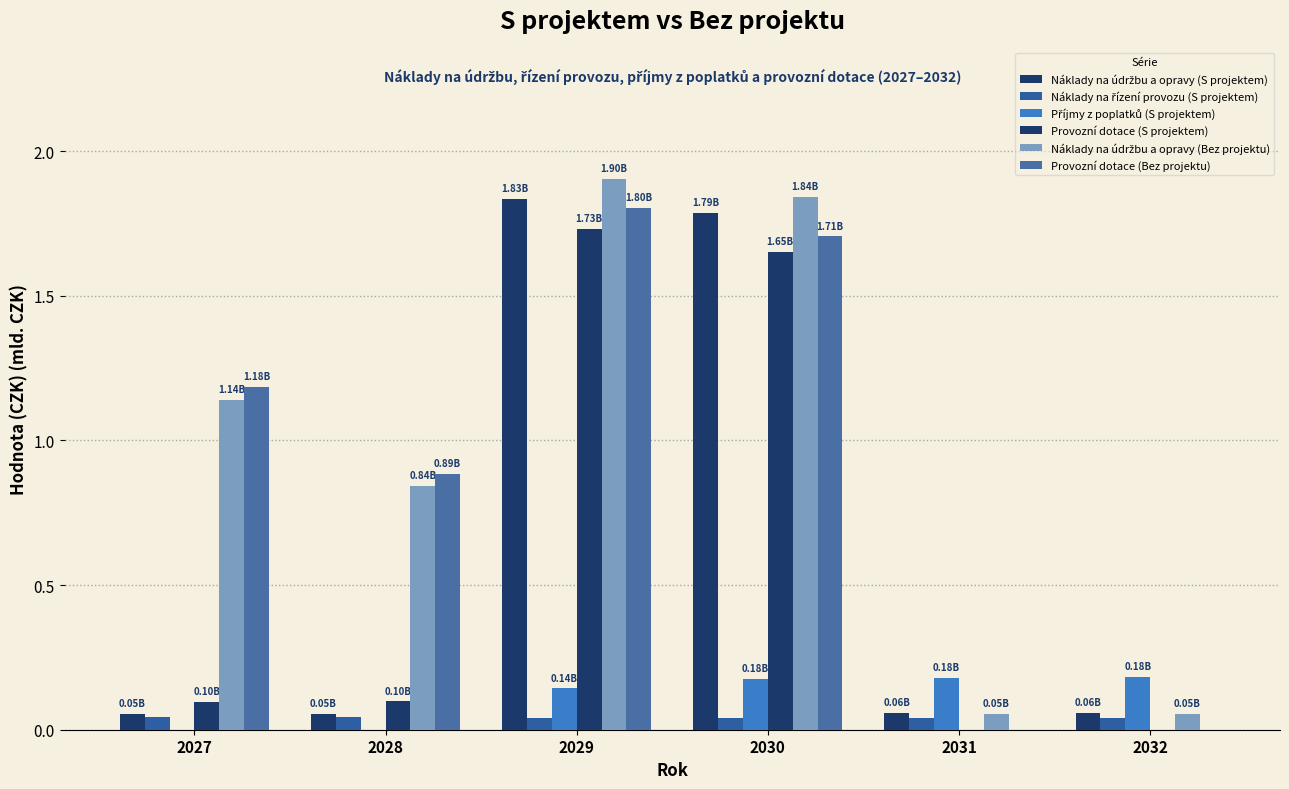

Which label corresponds to the smallest value in the chart?

2027